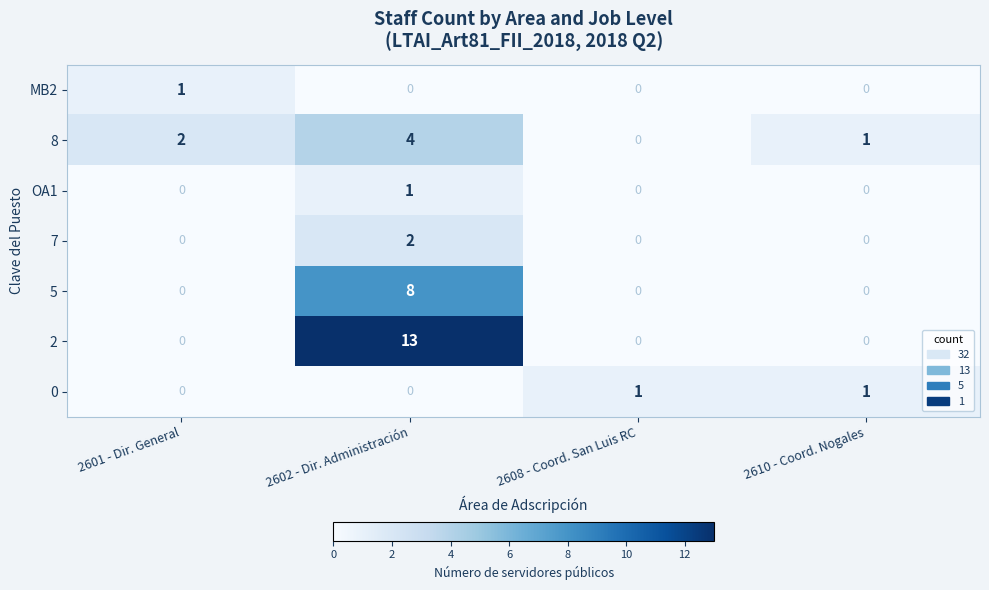

What is the greatest value displayed?

13